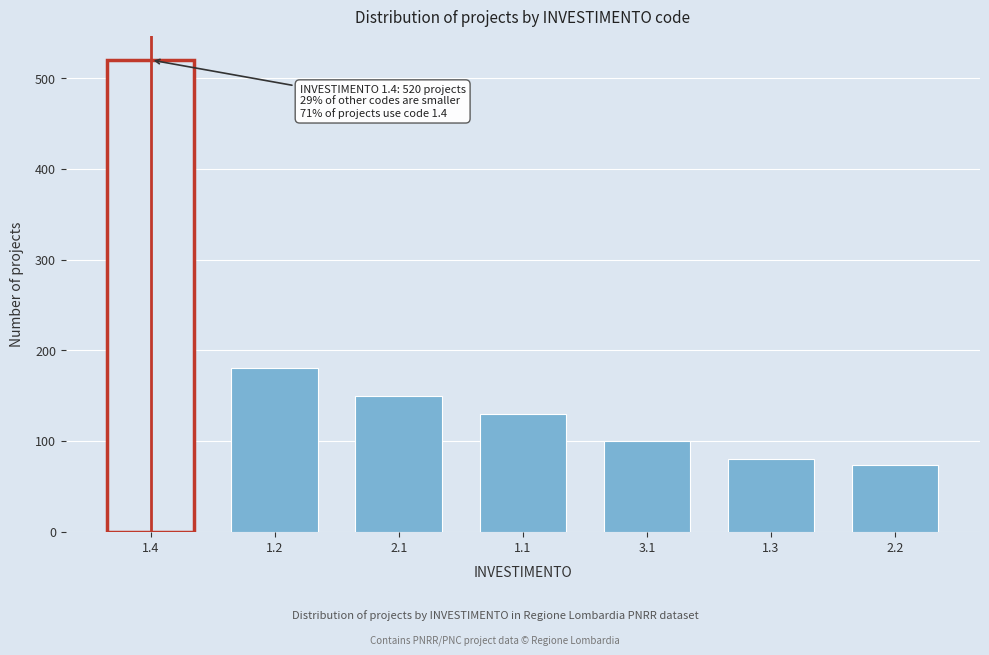

Reading right to left, transcribe all the data shown in this chart.

2.2=74	1.3=80	3.1=100	1.1=130	2.1=150	1.2=180	1.4=520